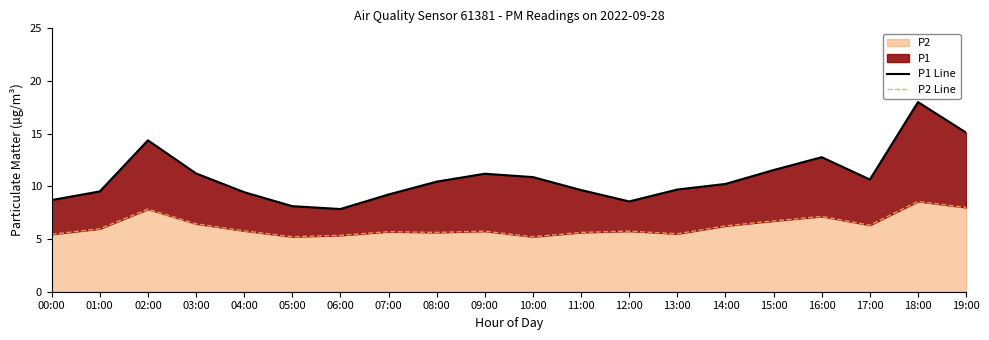

What is the lowest value of the P1 Line series?

7.8